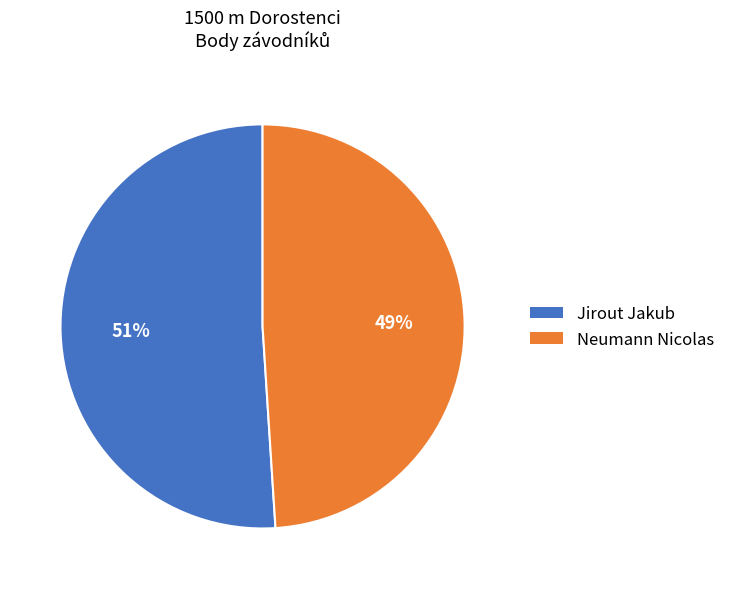

What percentage is the Neumann Nicolas slice, to the nearest percent?

49%